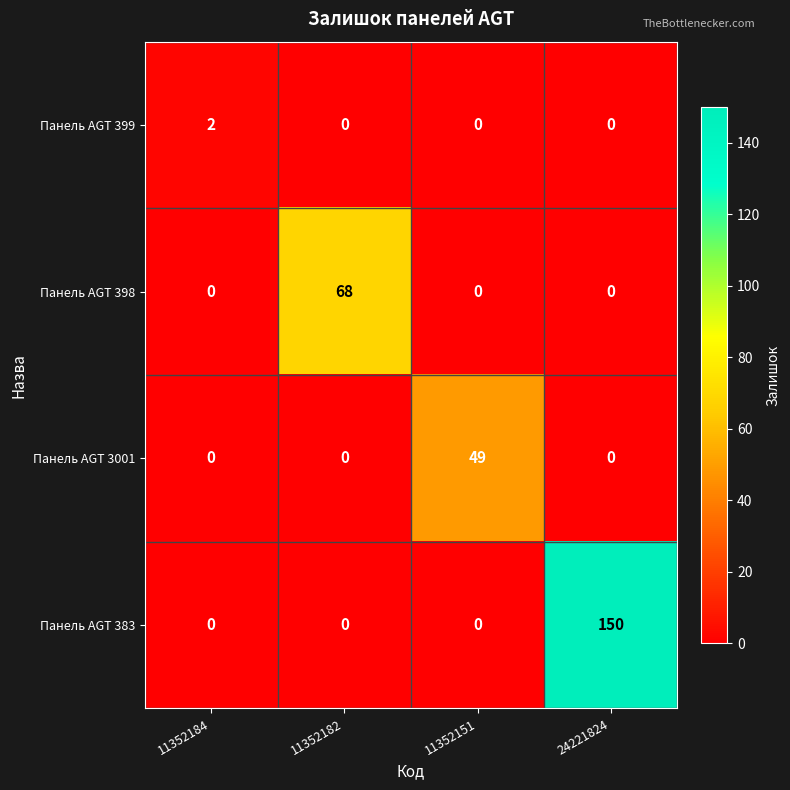

Is the value of Панель AGT 383 at 24221824 greater than the value of Панель AGT 3001 at 24221824?

Yes